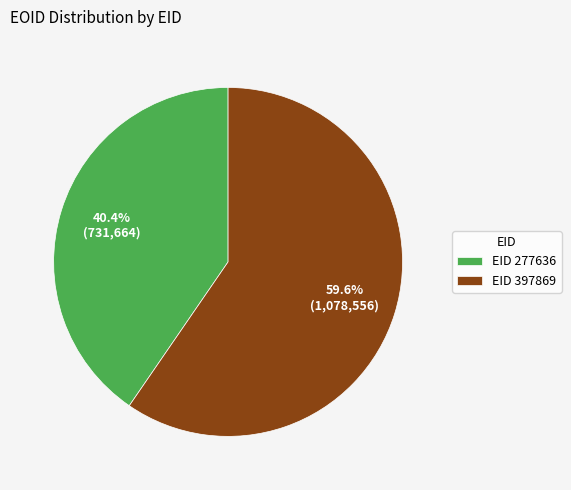

What is the smallest slice in the pie chart?

EID 277636